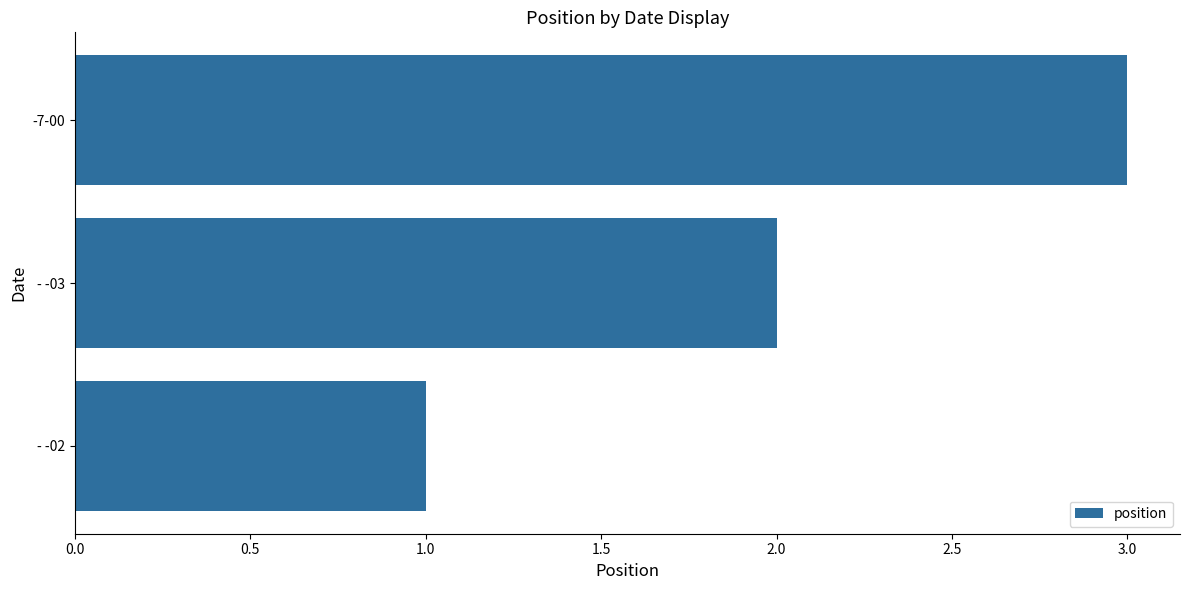

What is the difference between the second highest and minimum values?

1